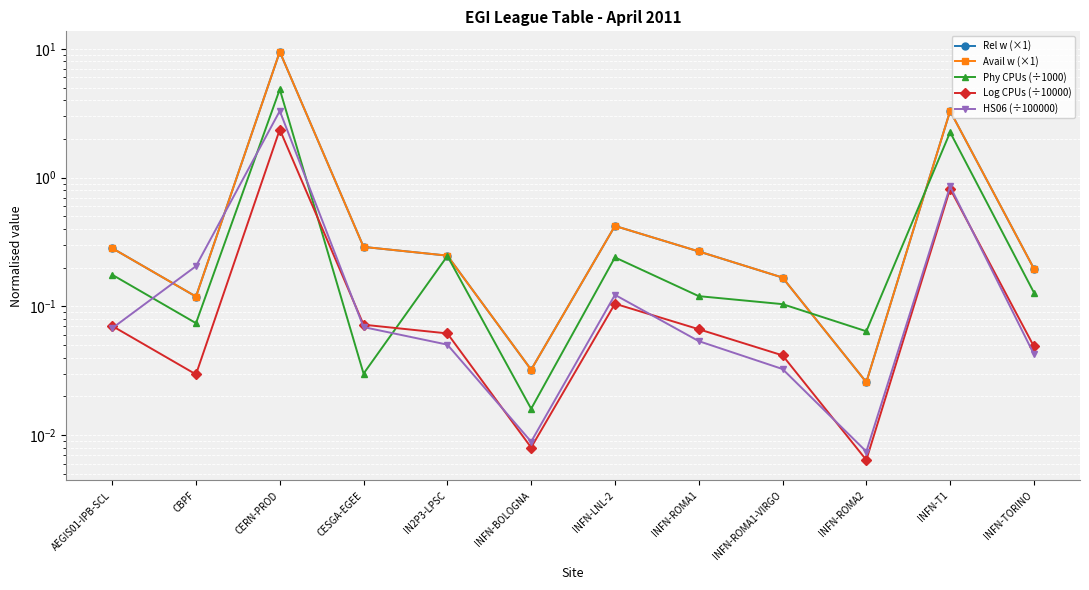

What is the difference between the maximum and minimum values in the Log CPUs (÷10000) series?

2.4